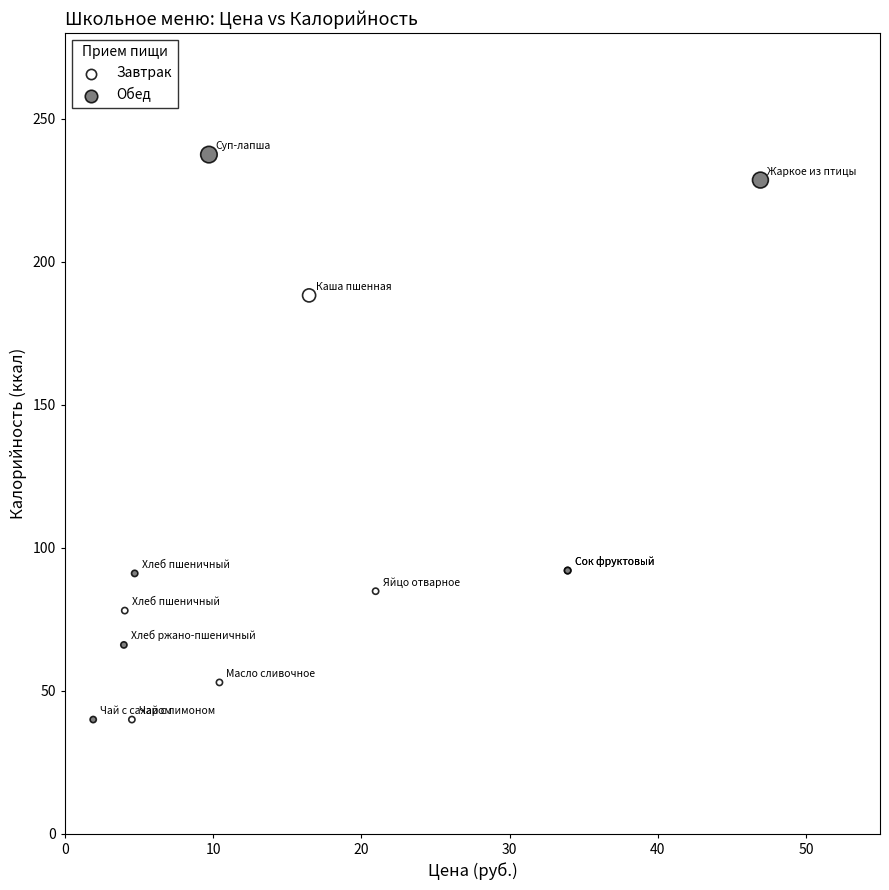

Which series contains the highest Y value?

Обед